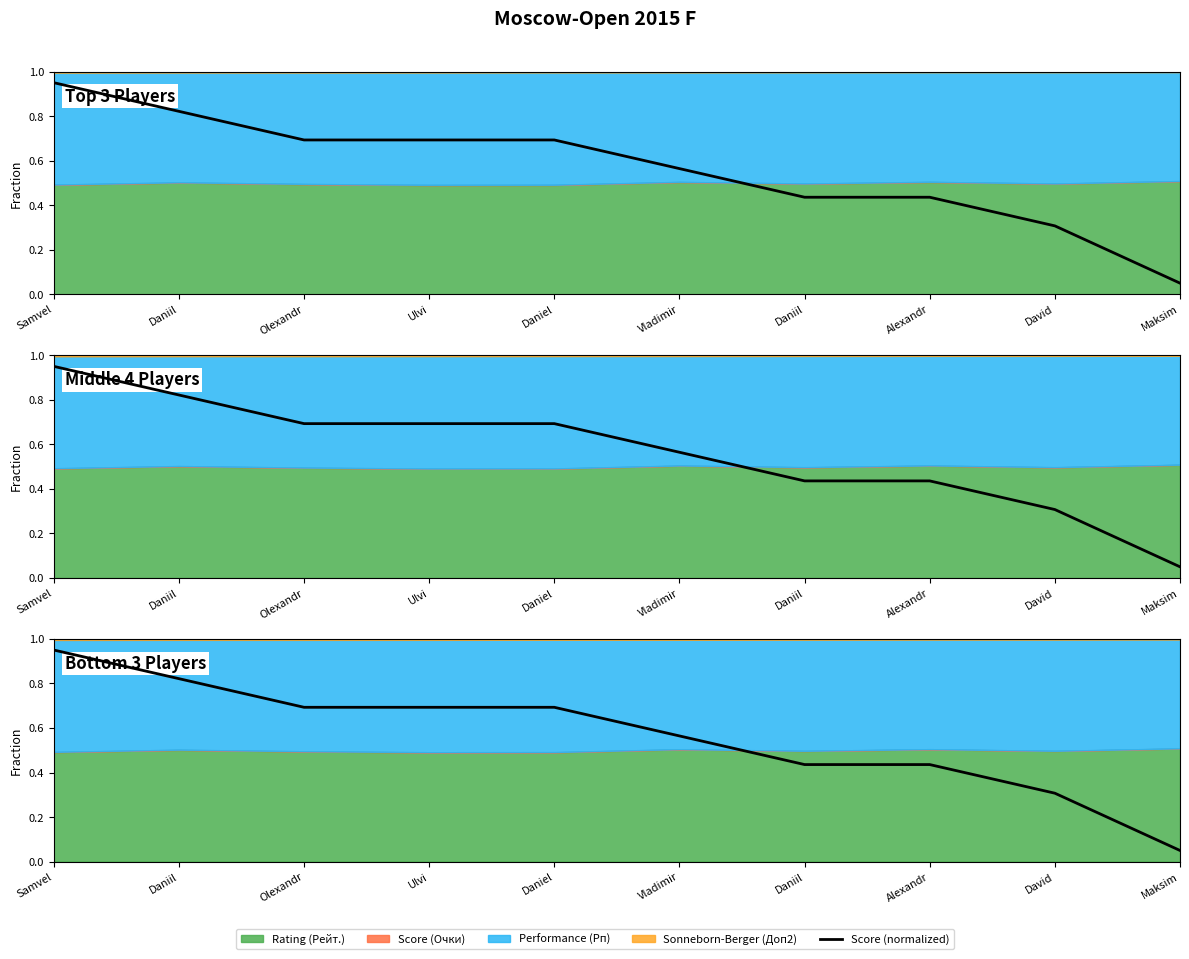

What is the label of the 9th point from the left?

David